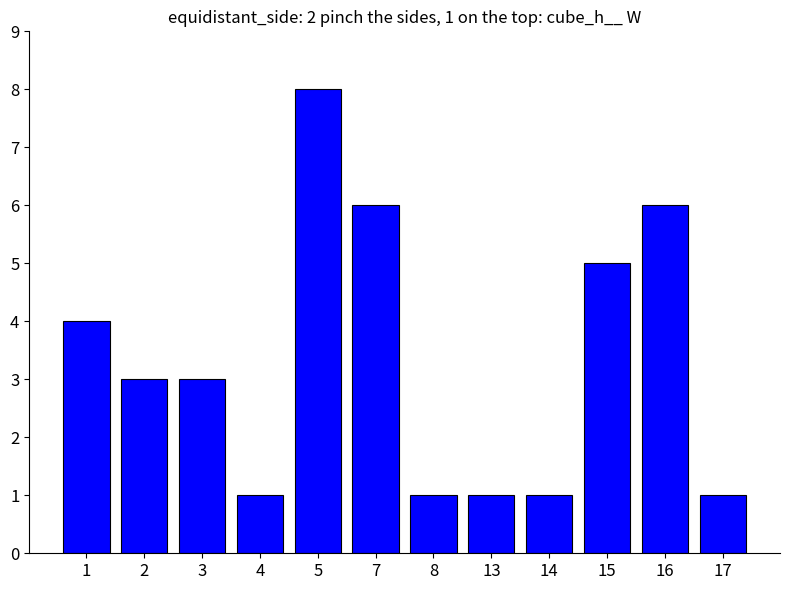

How many series are shown in this chart?

1